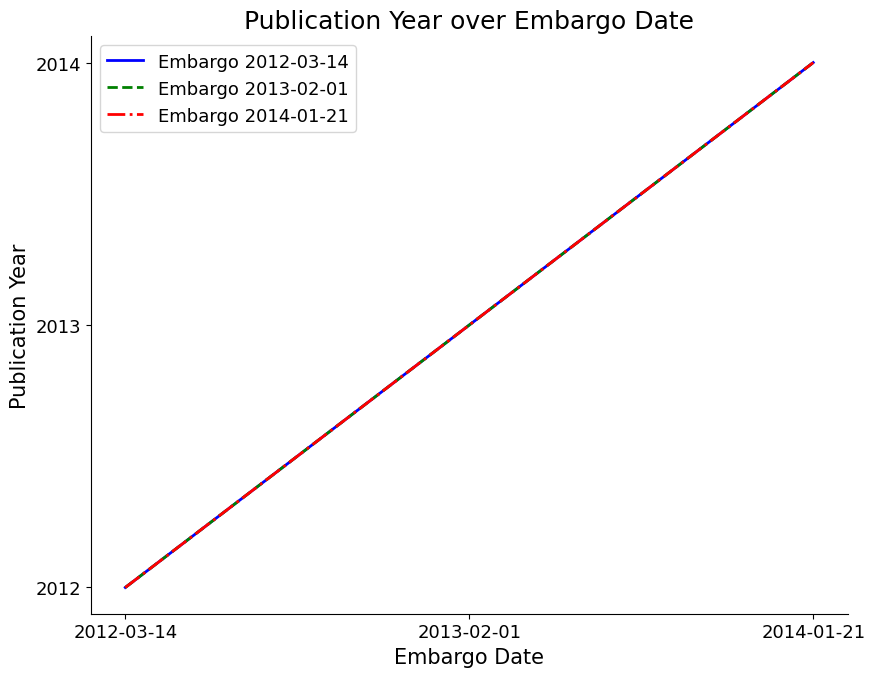

What is the label of the 3rd point from the right?

2012-03-14